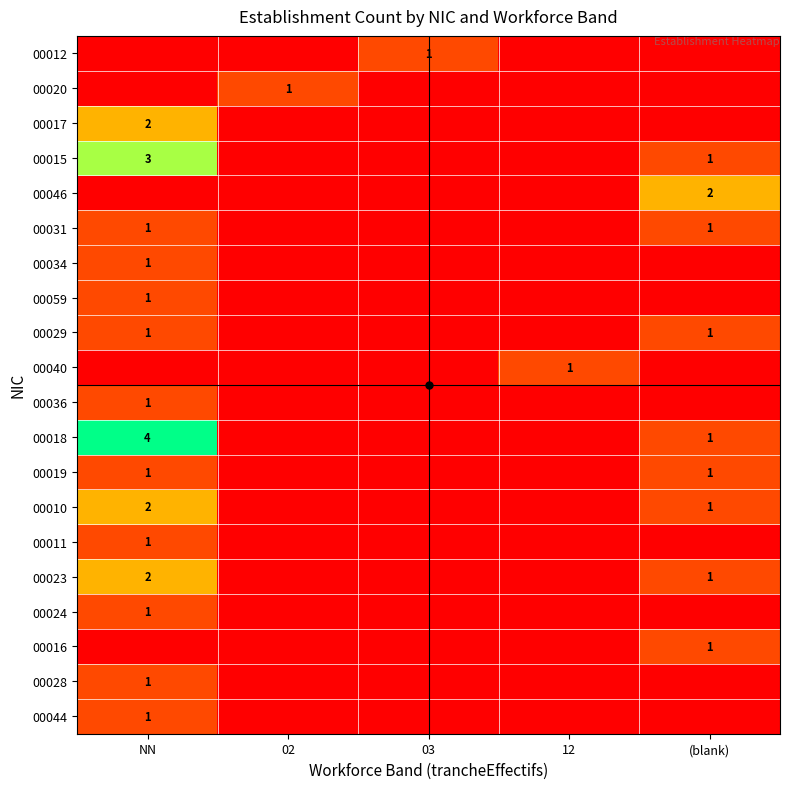

The 00010 series shows 2 at (blank). True or false?

False